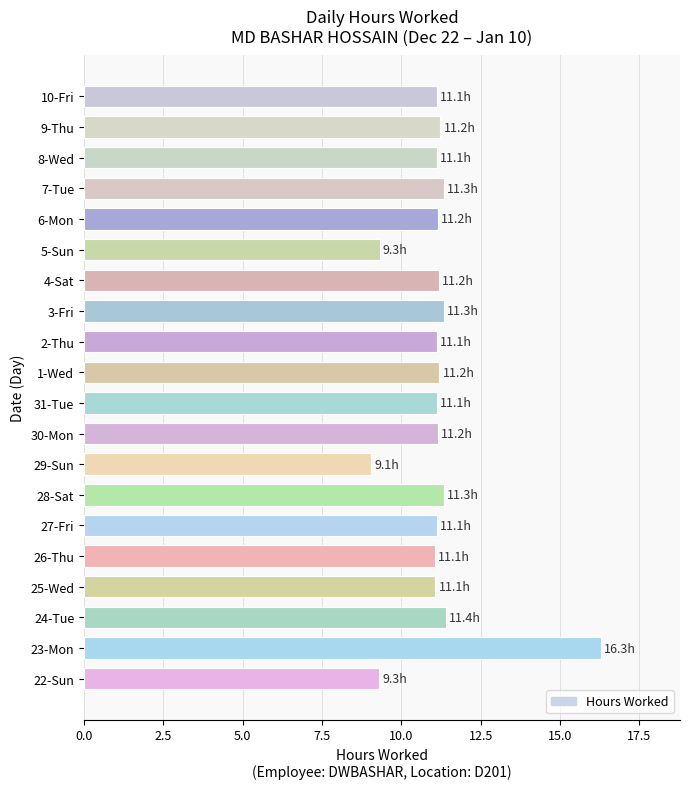

At which category does the chart reach its peak across all series?

23-Mon